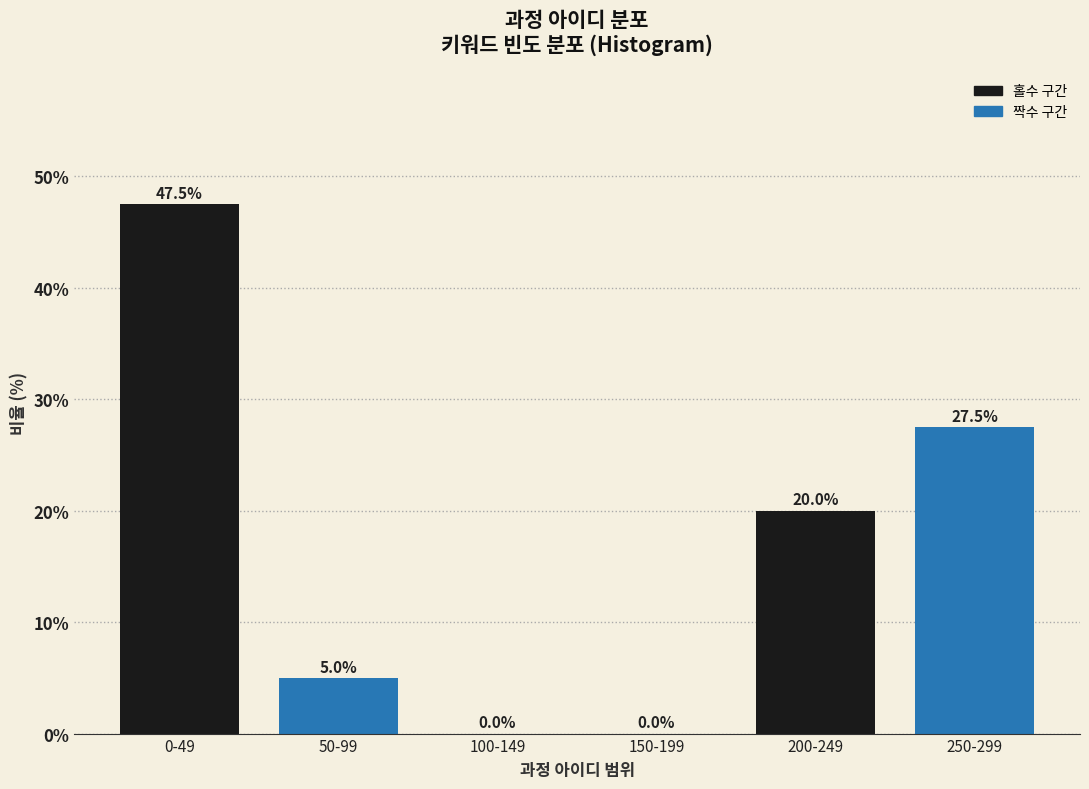

Reading right to left, what are all the values shown in this chart?

250-299=27.5	200-249=20.0	150-199=0.0	100-149=0.0	50-99=5.0	0-49=47.5